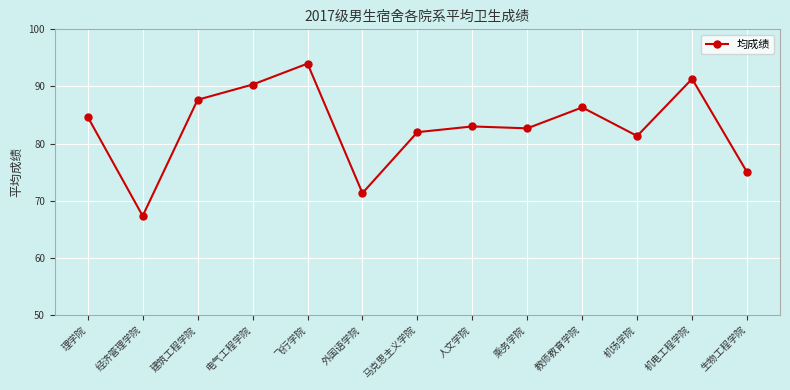

At which category does the data reach its first local valley?

经济管理学院